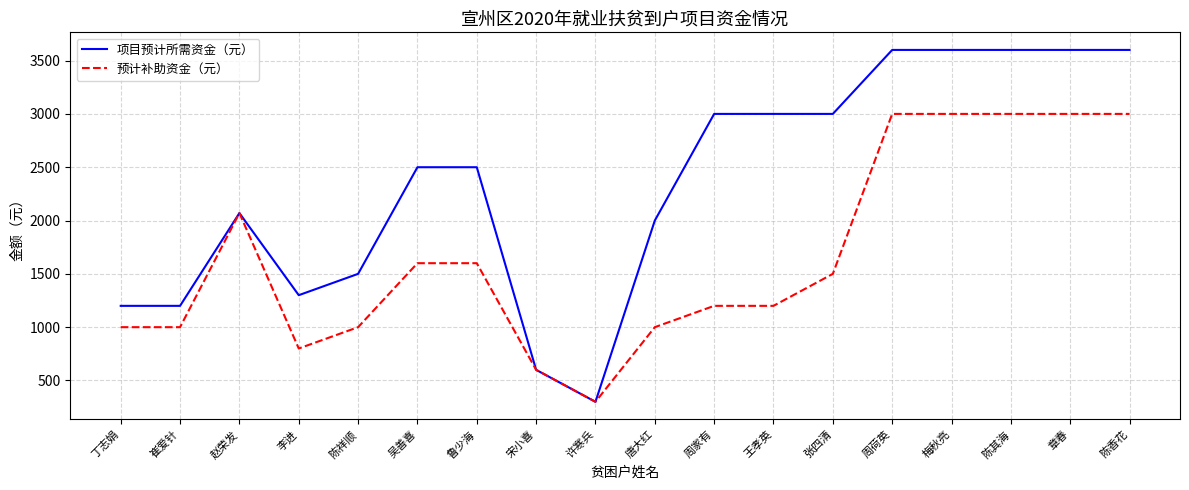

At which category does the chart reach its minimum across all series?

许寒兵